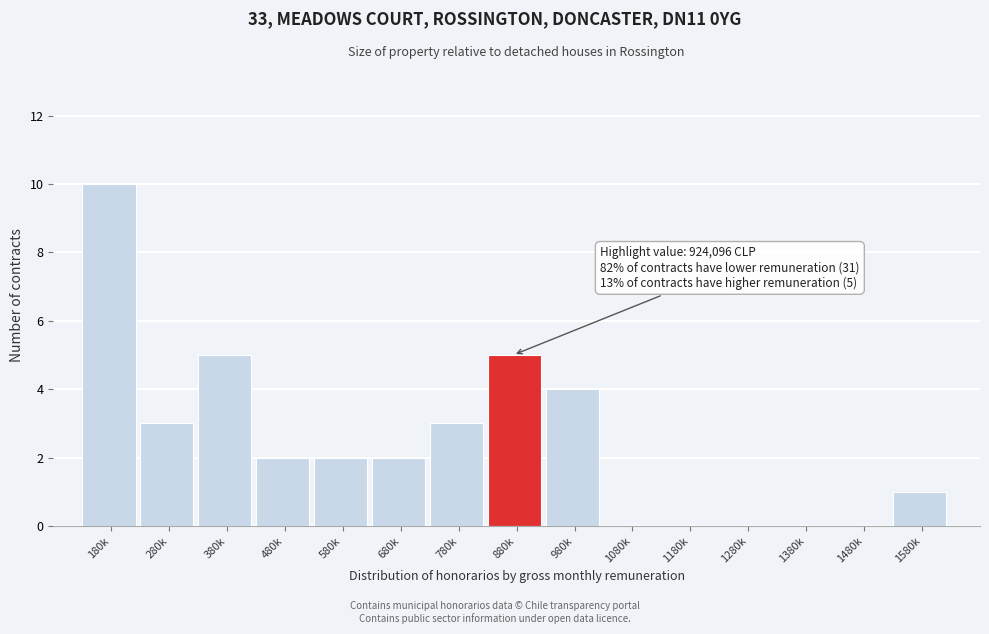

Reading right to left, what are all the values shown in this chart?

1580k=1	1480k=0	1380k=0	1280k=0	1180k=0	1080k=0	980k=4	880k=5	780k=3	680k=2	580k=2	480k=2	380k=5	280k=3	180k=10